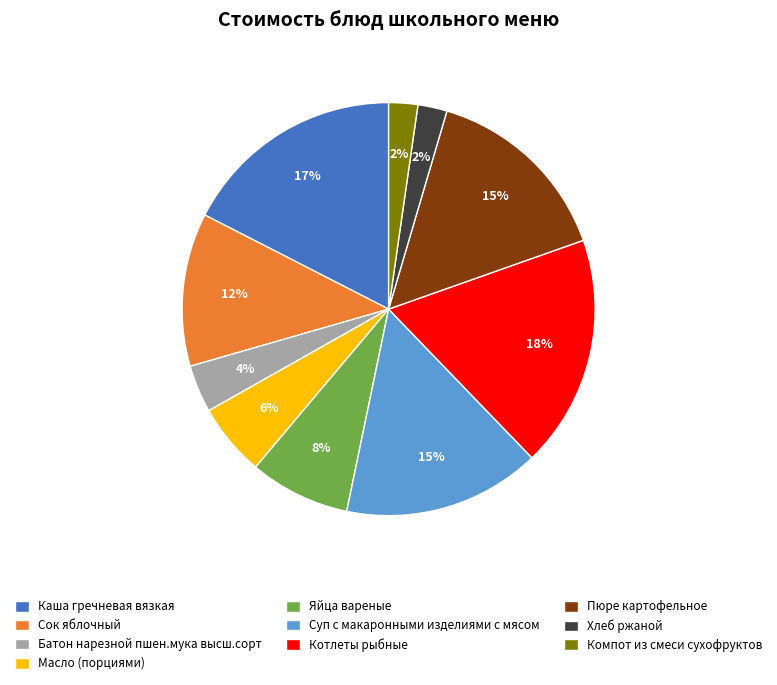

How many slices are in this pie chart?

10